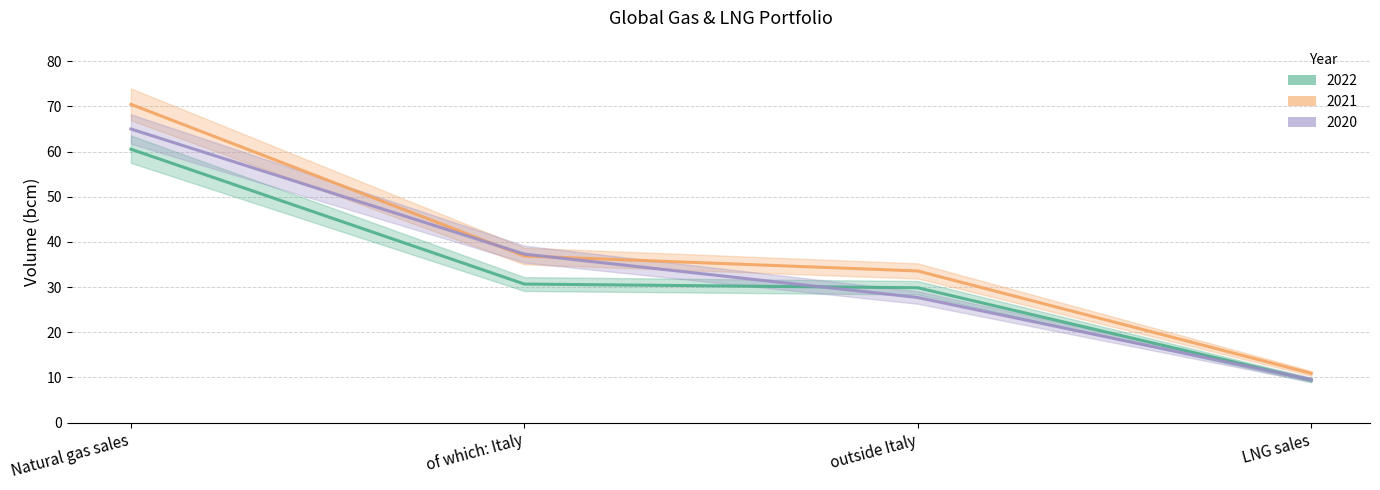

What is the label of the 4th point from the right?

Natural gas sales